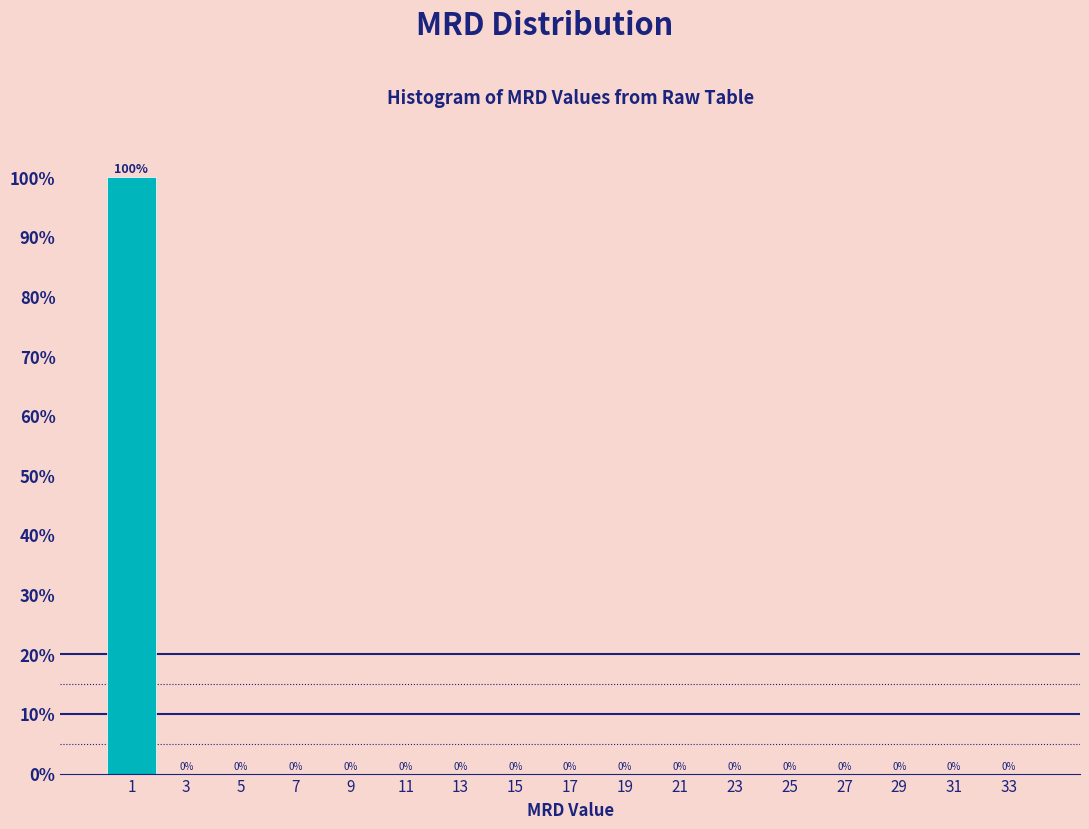

Reading left to right, transcribe this chart: for each bar, give the range it covers on the x-axis and its height.

0 to 2: 100
2 to 4: 0
4 to 6: 0
6 to 8: 0
8 to 10: 0
10 to 12: 0
12 to 14: 0
14 to 16: 0
16 to 18: 0
18 to 20: 0
20 to 22: 0
22 to 24: 0
24 to 26: 0
26 to 28: 0
28 to 30: 0
30 to 32: 0
32 to 34: 0